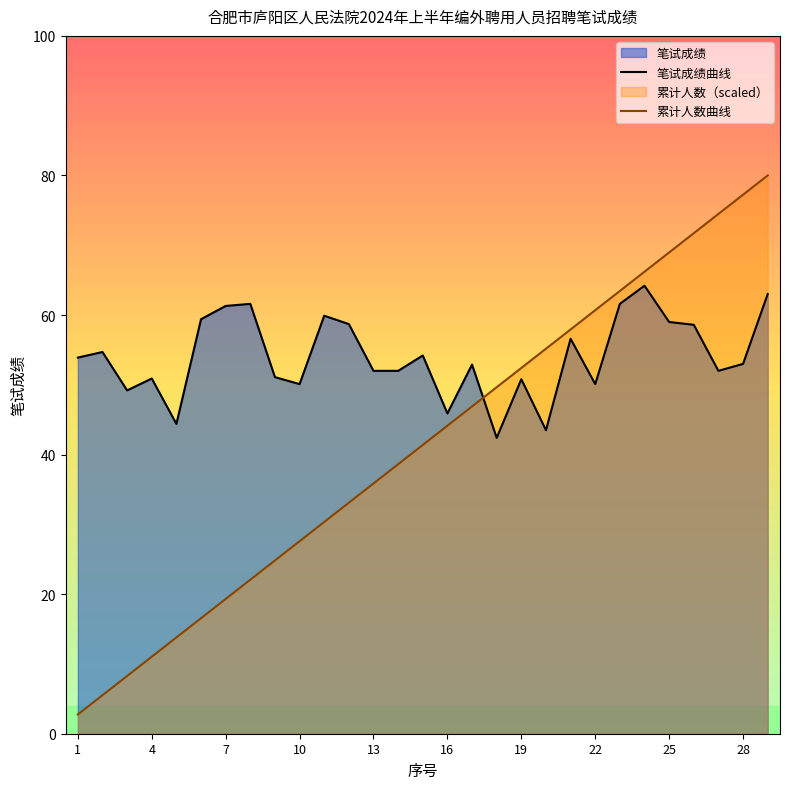

True or false: 笔试成绩曲线 and 累计人数曲线 cross at least once.

True